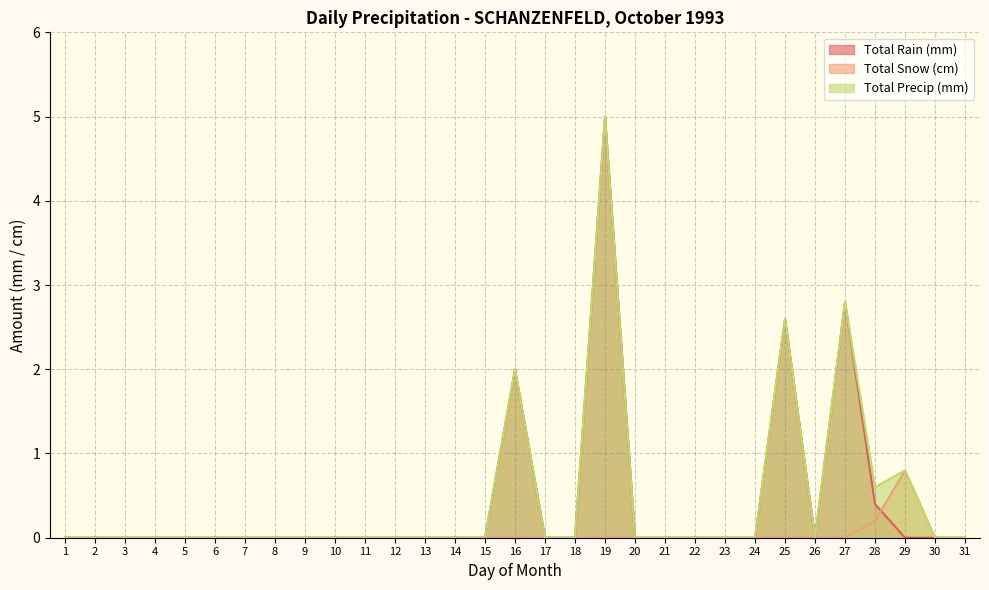

Reading right to left, transcribe all the data shown in this chart.

Total Rain (mm): 31=0.0	30=0.0	29=0.0	28=0.4	27=2.8	26=0.0	25=2.6	24=0.0	23=0.0	22=0.0	21=0.0	20=0.0	19=5.0	18=0.0	17=0.0	16=2.0	15=0.0	14=0.0	13=0.0	12=0.0	11=0.0	10=0.0	9=0.0	8=0.0	7=0.0	6=0.0	5=0.0	4=0.0	3=0.0	2=0.0	1=0.0
Total Snow (cm): 31=0.0	30=0.0	29=0.8	28=0.2	27=0.0	26=0.0	25=0.0	24=0.0	23=0.0	22=0.0	21=0.0	20=0.0	19=0.0	18=0.0	17=0.0	16=0.0	15=0.0	14=0.0	13=0.0	12=0.0	11=0.0	10=0.0	9=0.0	8=0.0	7=0.0	6=0.0	5=0.0	4=0.0	3=0.0	2=0.0	1=0.0
Total Precip (mm): 31=0.0	30=0.0	29=0.8	28=0.6	27=2.8	26=0.0	25=2.6	24=0.0	23=0.0	22=0.0	21=0.0	20=0.0	19=5.0	18=0.0	17=0.0	16=2.0	15=0.0	14=0.0	13=0.0	12=0.0	11=0.0	10=0.0	9=0.0	8=0.0	7=0.0	6=0.0	5=0.0	4=0.0	3=0.0	2=0.0	1=0.0